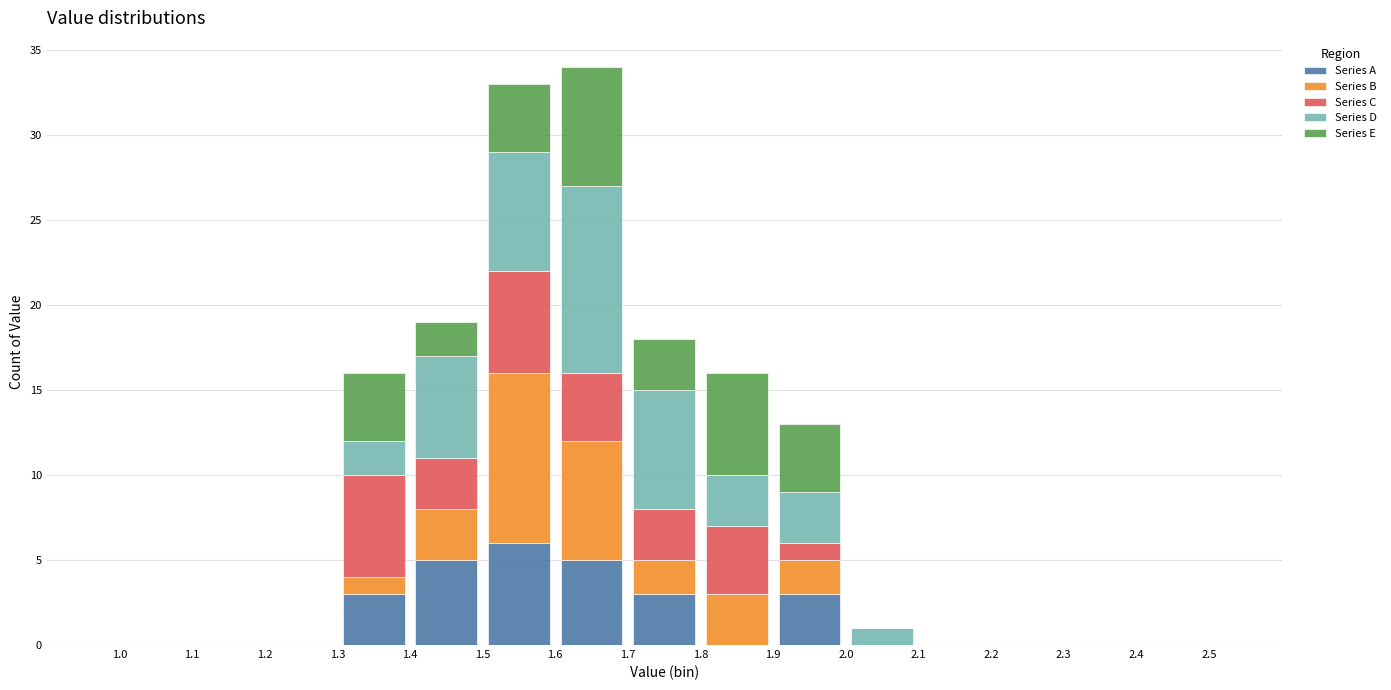

What is the total height of the stacked bar covering 1.7 to 1.8 on the x-axis? The values are not printed on the chart, so give them approximately, as read against the axis.

18